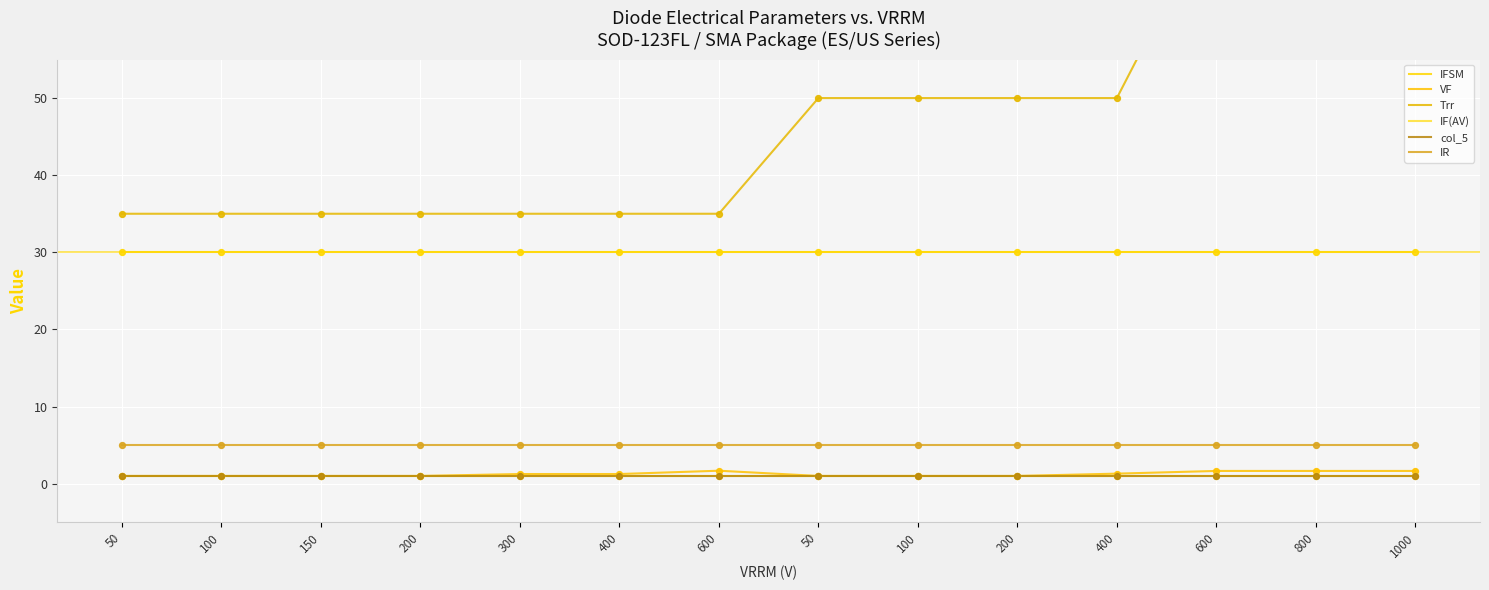

Which series contains the highest Y value?

Trr